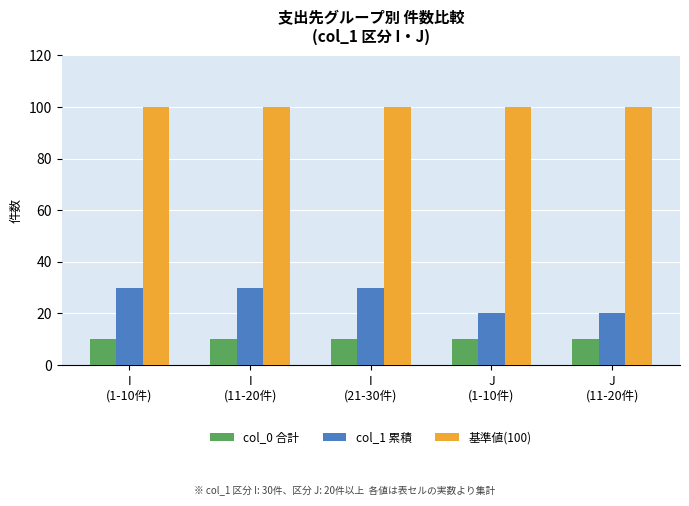

What is the maximum value shown in the chart?

100